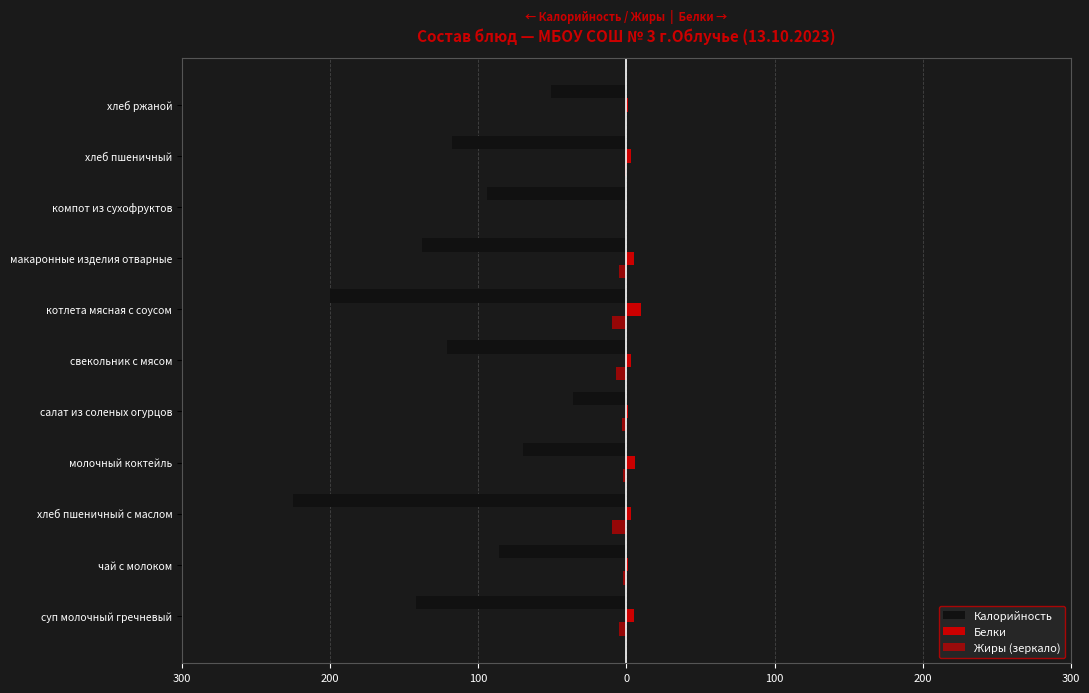

Does the chart contain any negative values?

Yes